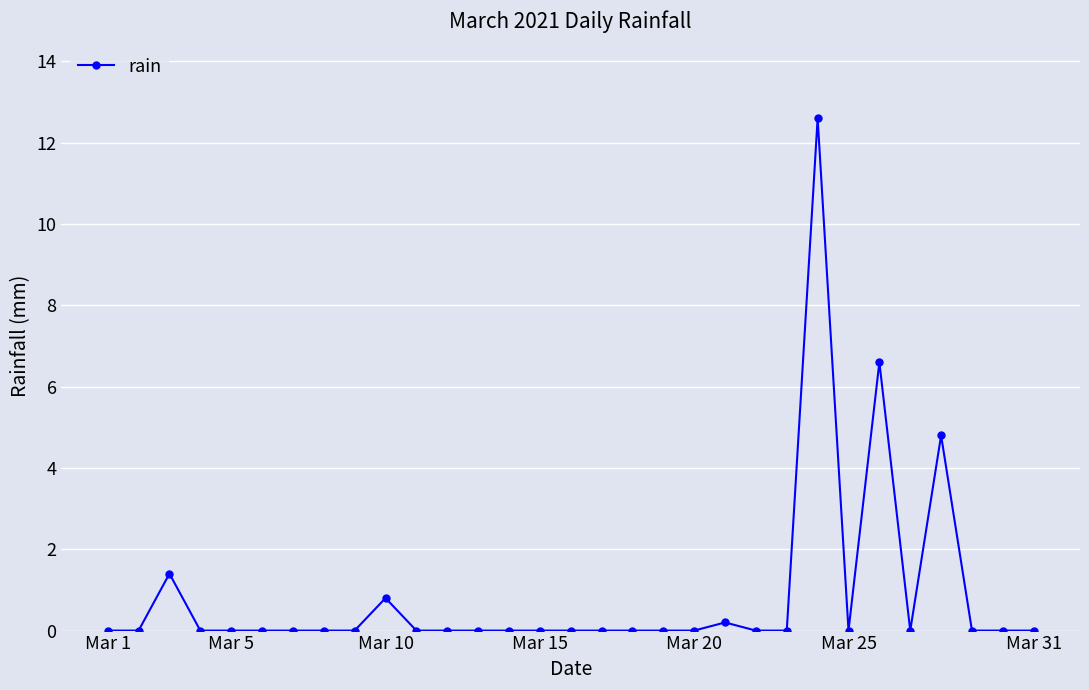

What is the greatest value displayed?

12.6